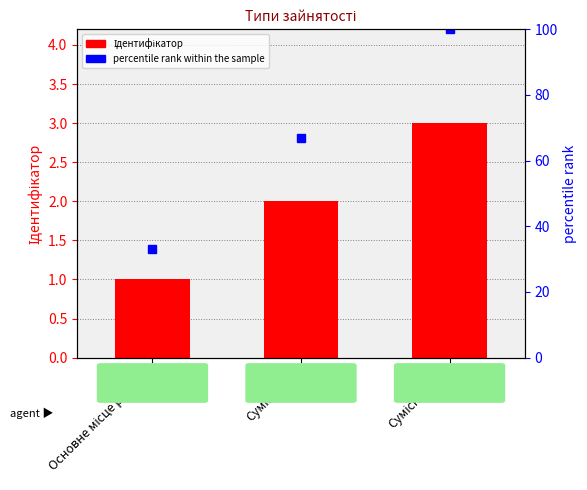

Which has a higher value, Основне місце роботи or Суміщення?

Суміщення